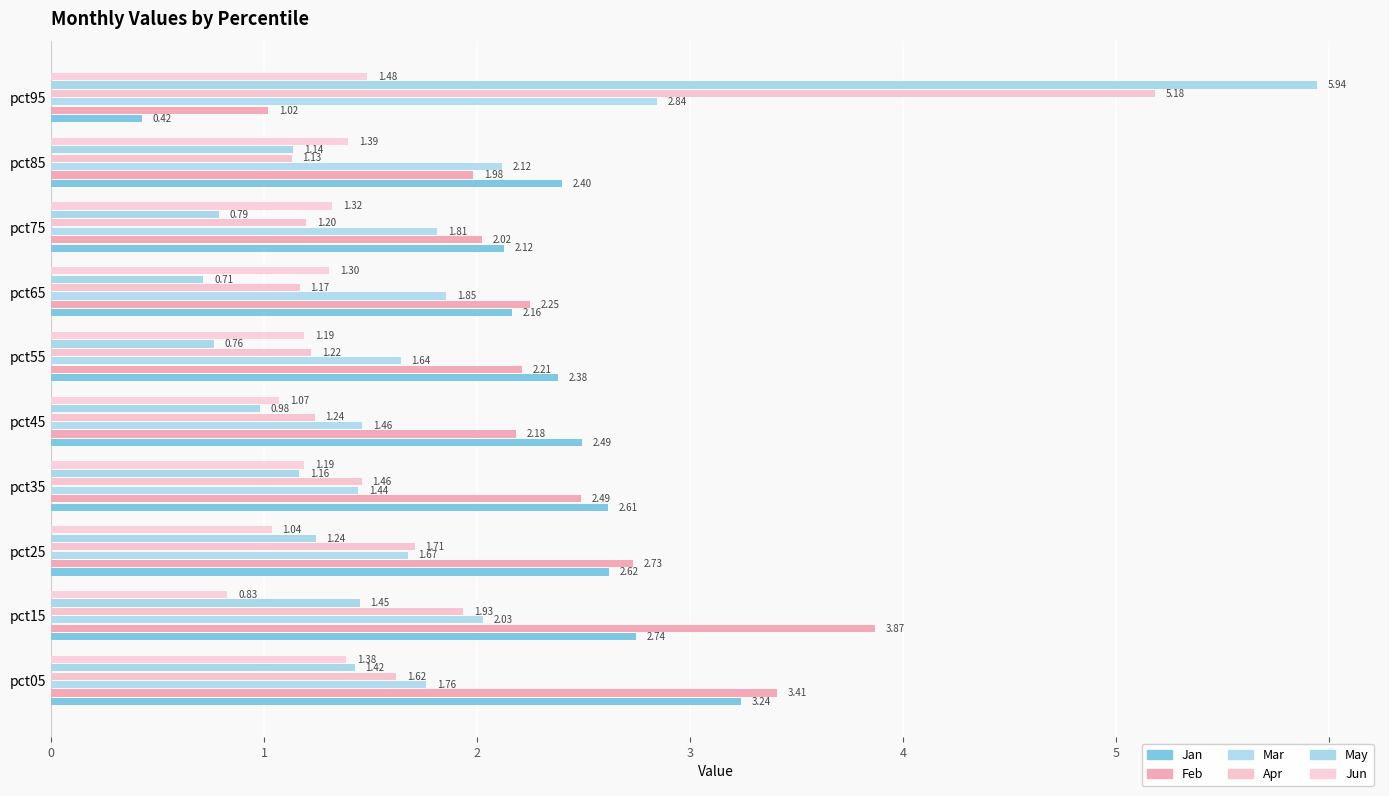

Rank the categories by Feb value from lowest to highest.

pct95, pct85, pct75, pct45, pct55, pct65, pct35, pct25, pct05, pct15